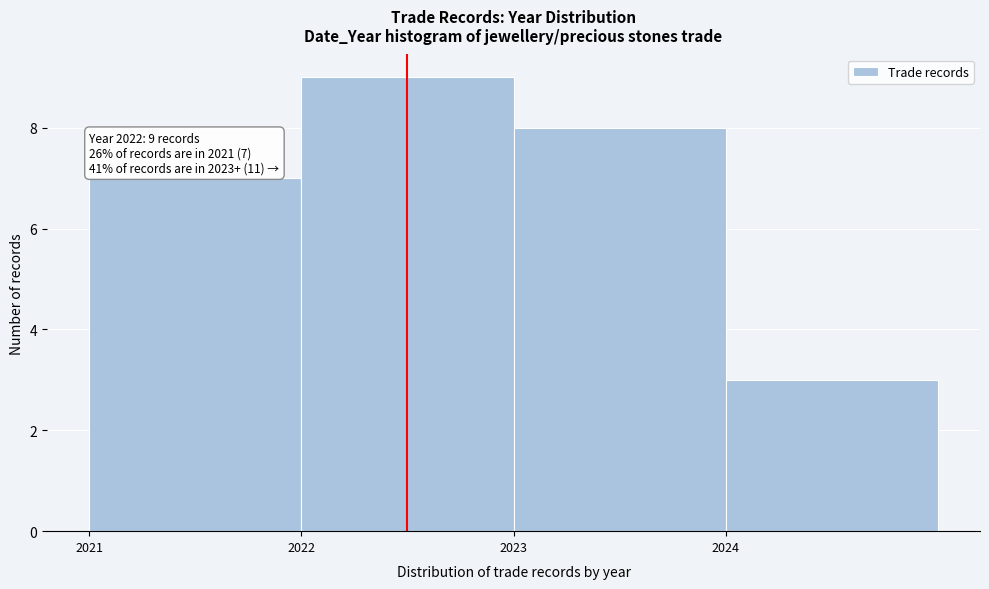

Over which range of the x-axis is the bar tallest?

2022 to 2023